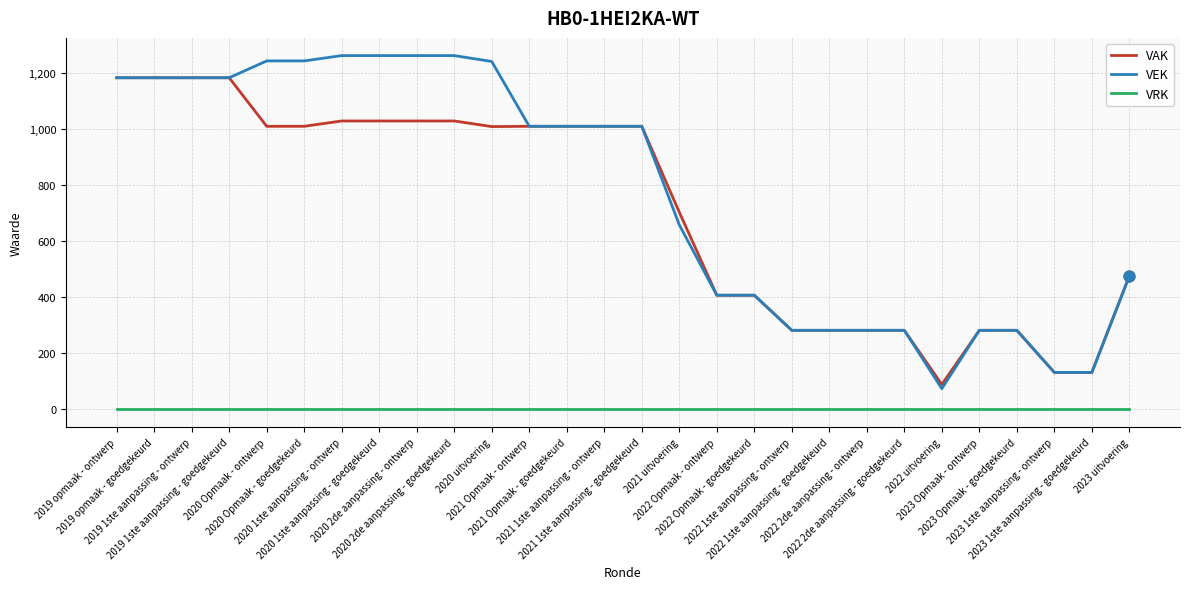

What is the maximum value for VAK?

1182